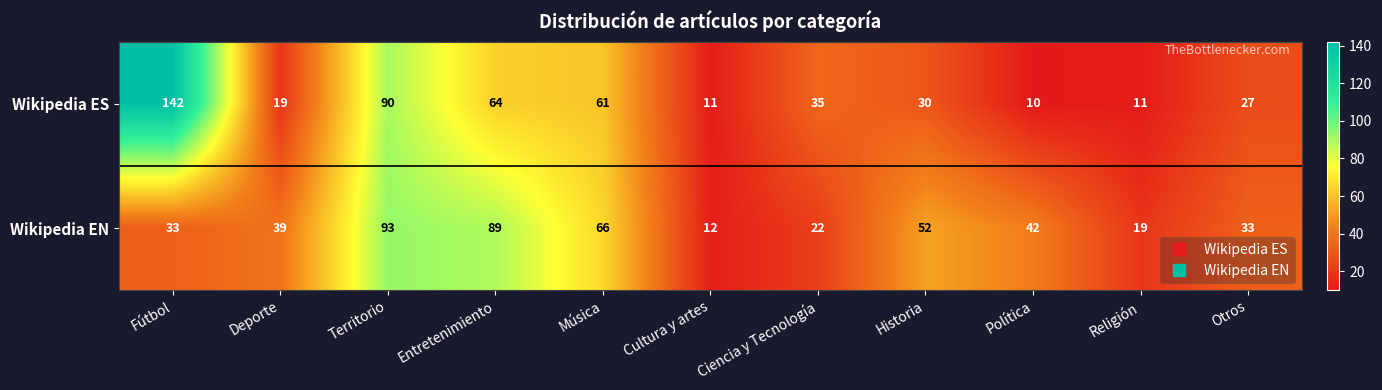

How many values in the Wikipedia ES series are below 30?

5